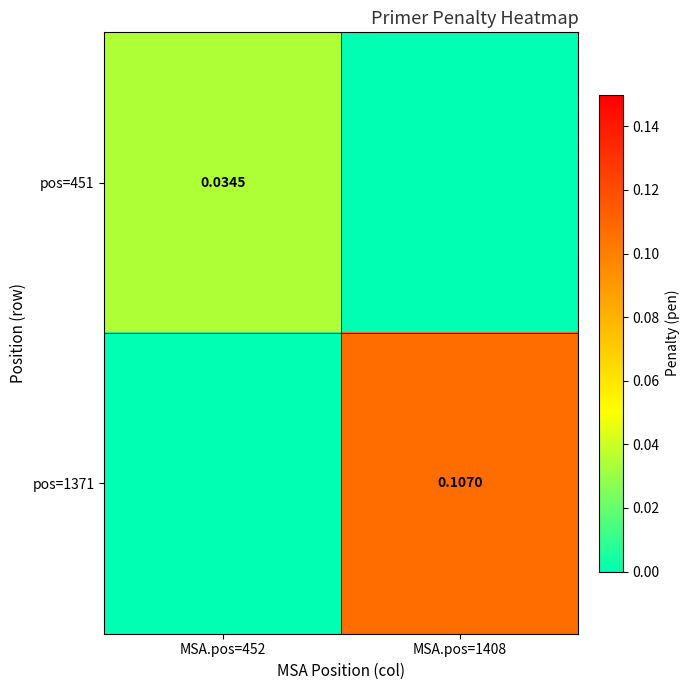

What is the sum of all pos=1371 values?

0.1